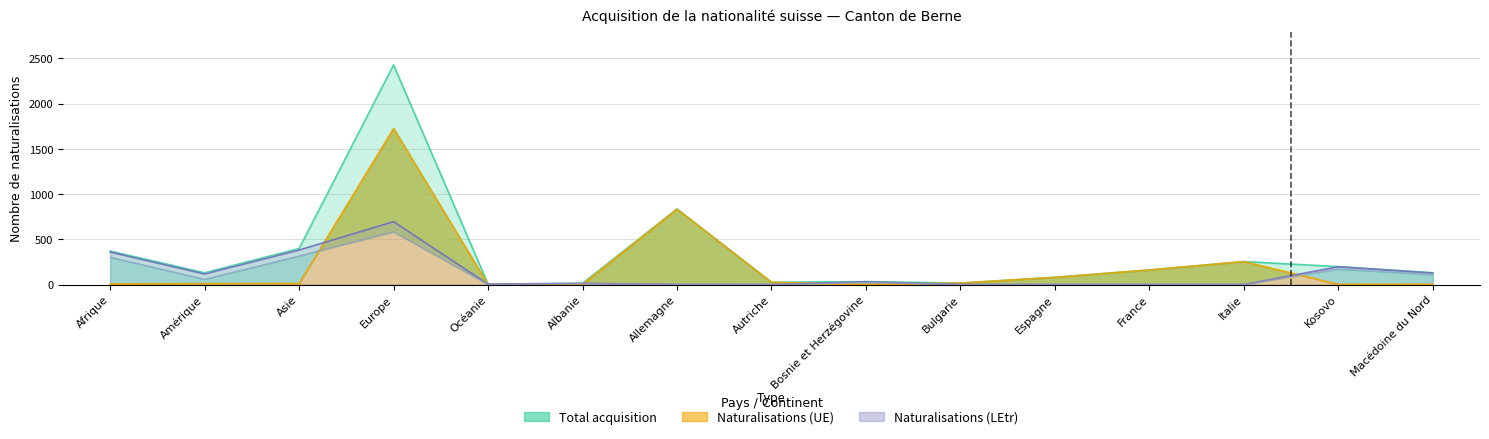

Which label corresponds to the smallest value in the chart?

Autriche